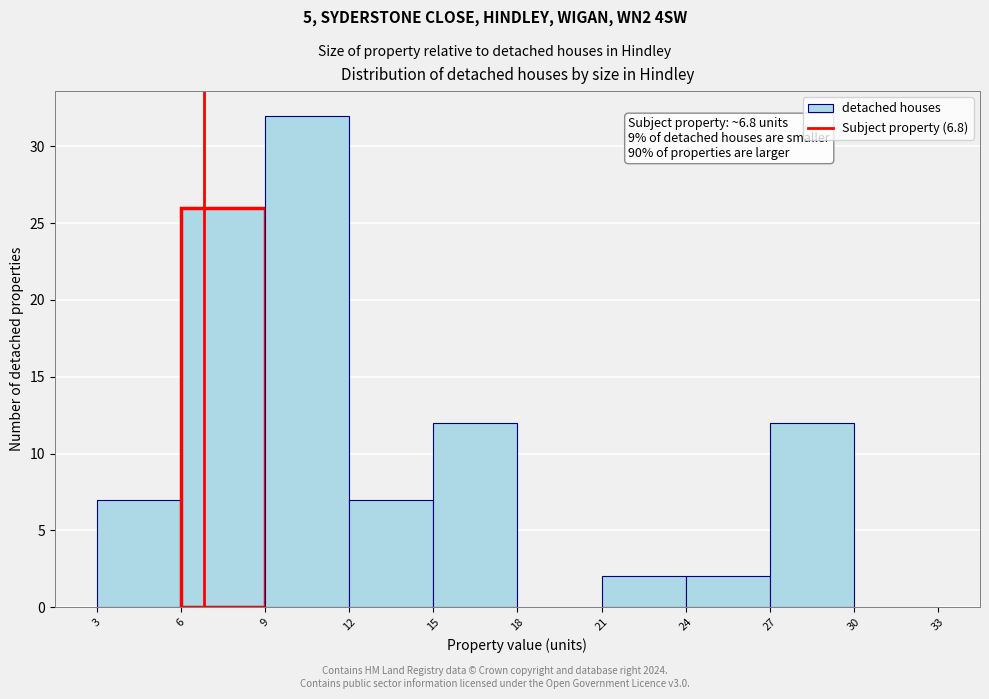

Which range on the x-axis has the tallest bar?

9 to 12